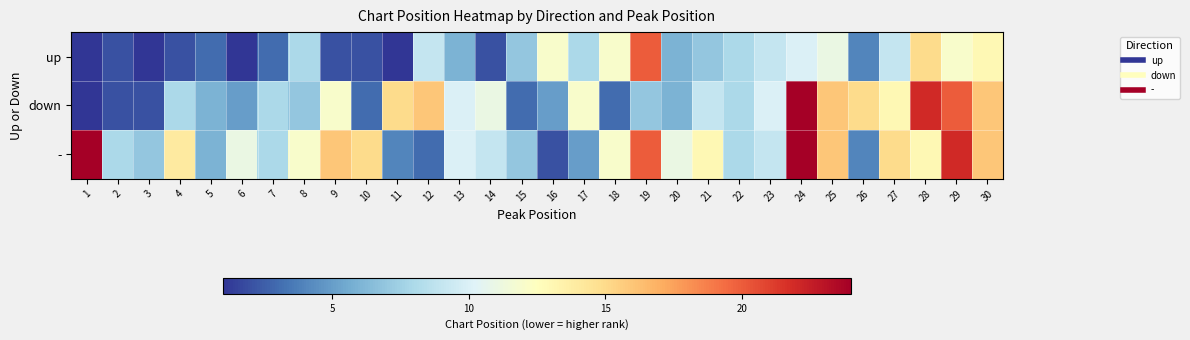

What is the total value across all series at 2?

12